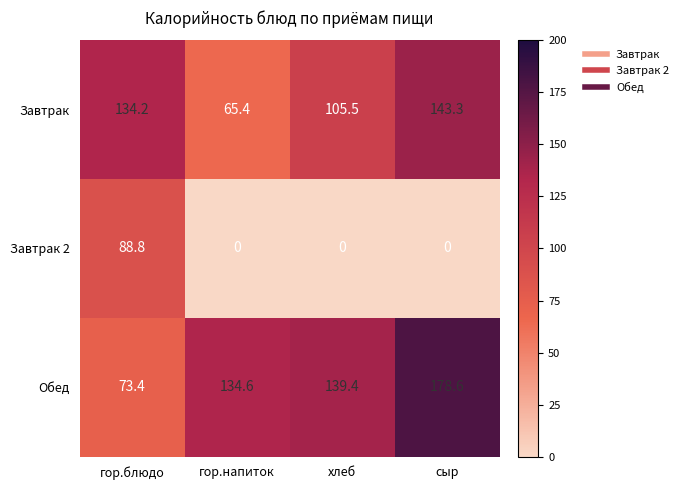

Rank the series at хлеб from lowest to highest value.

Завтрак 2, Завтрак, Обед